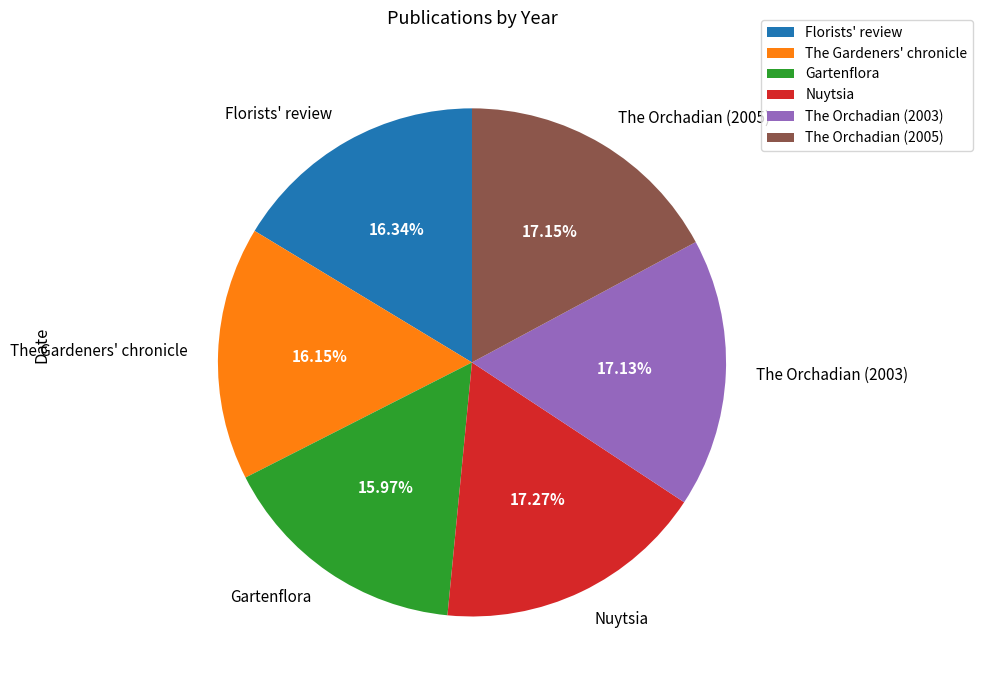

Approximately how many times larger is the value at The Gardeners' chronicle compared to The Orchadian (2005)?

0.9